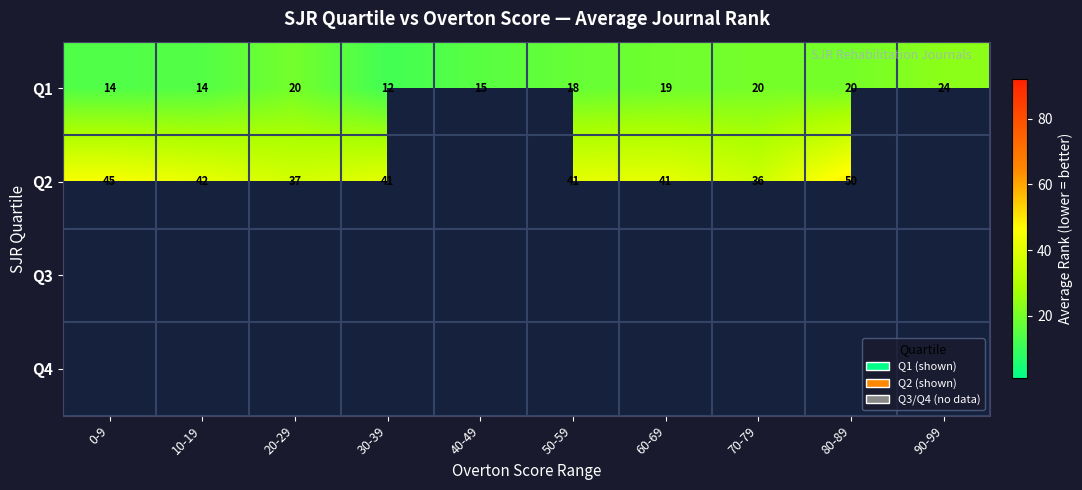

The Q2 series shows 24 at 80-89. True or false?

False